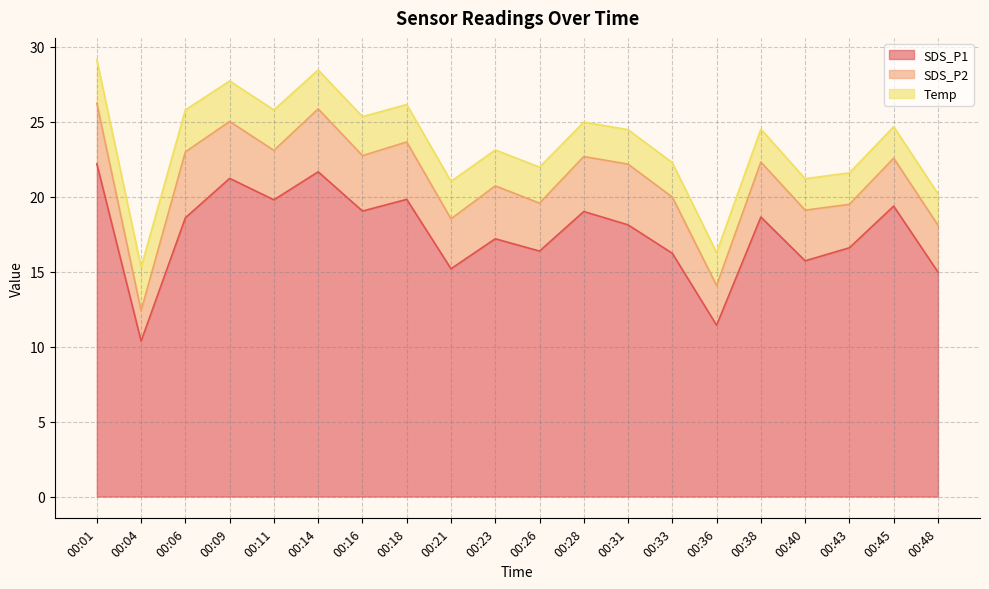

Between 00:01 and 00:43, which is larger?

00:01